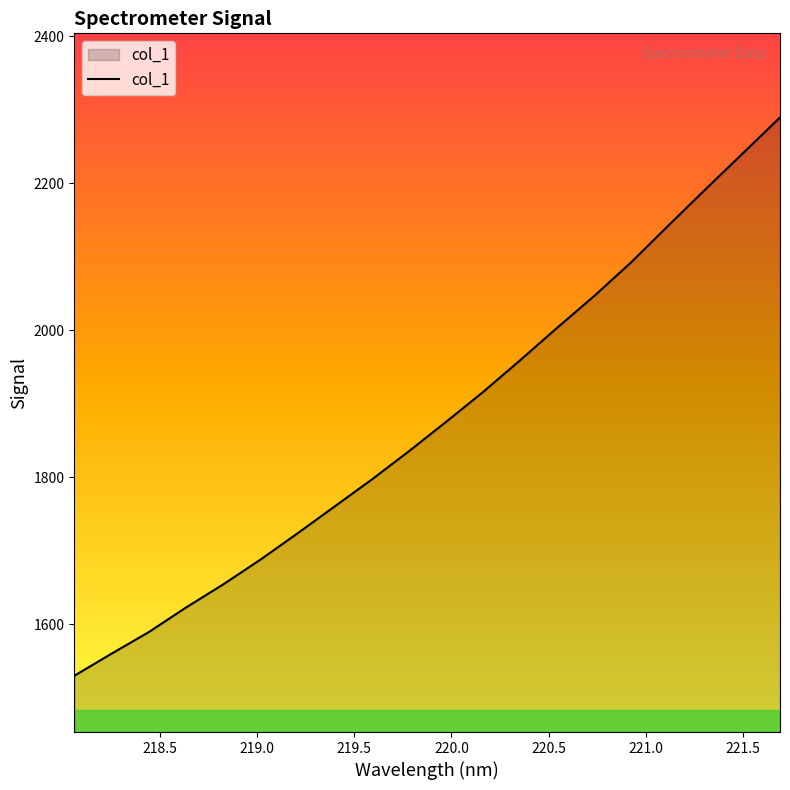

What is the minimum value shown in the chart?

1529.8